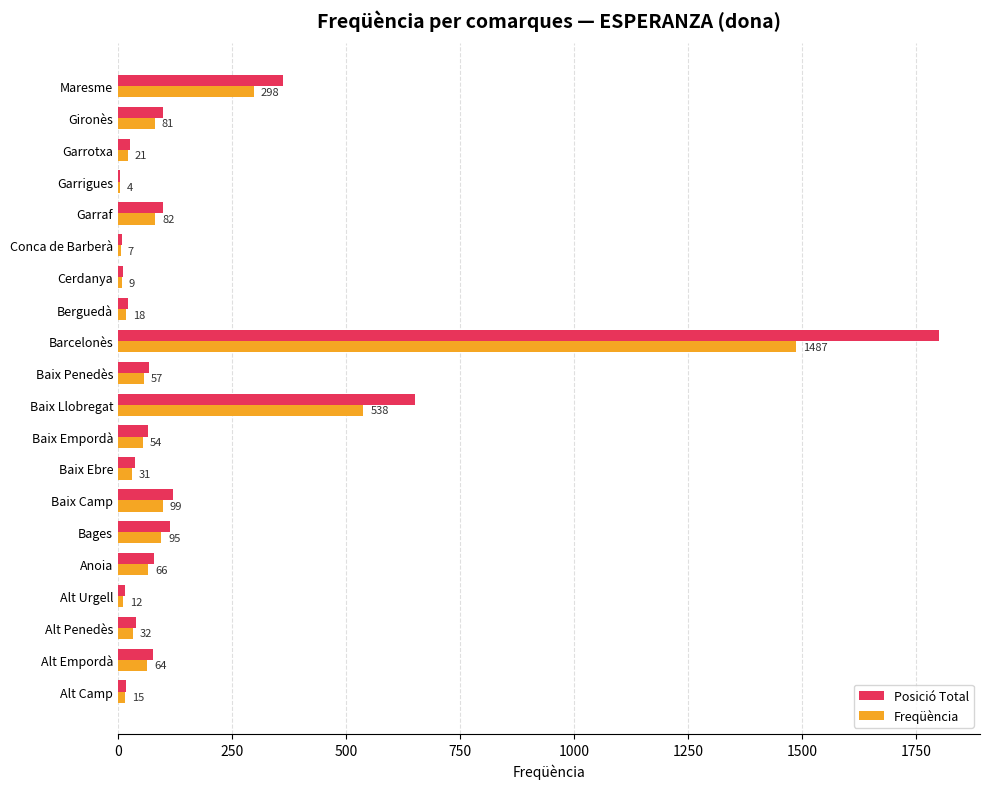

At which category is the sum across all series the highest?

Barcelonès